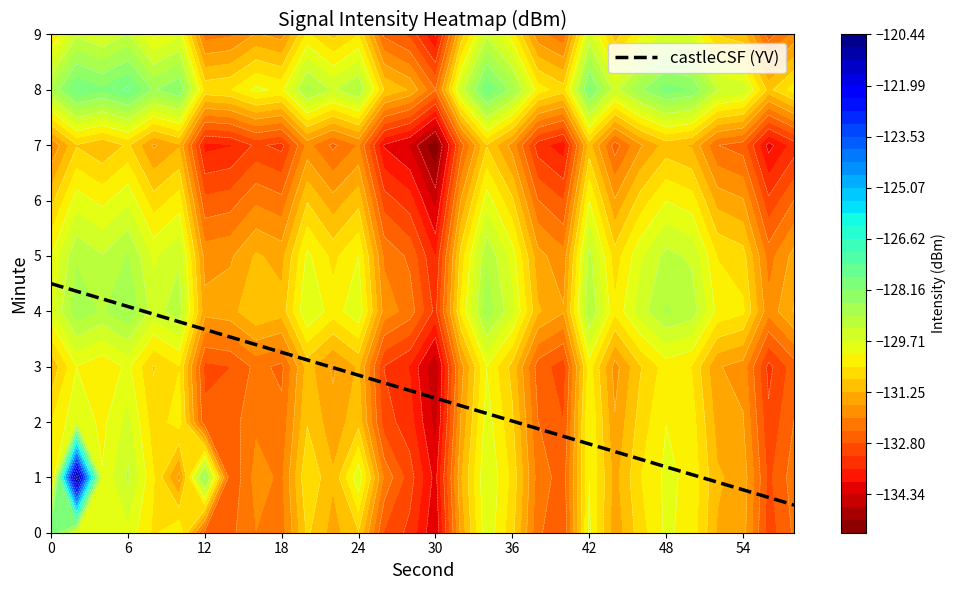

Is it true that castleCSF (YV) equals 2.2 at 42?

False